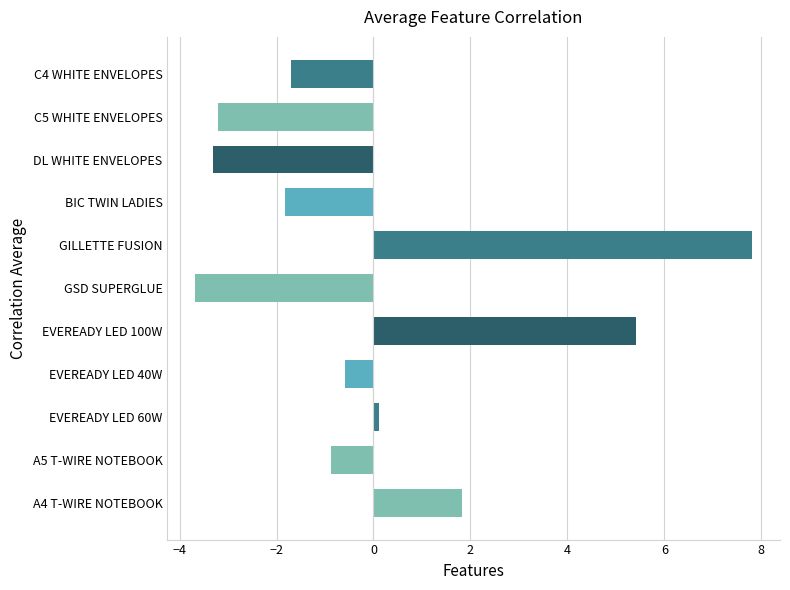

Rank the categories by value from lowest to highest.

GSD SUPERGLUE, DL WHITE ENVELOPES, C5 WHITE ENVELOPES, BIC TWIN LADIES, C4 WHITE ENVELOPES, A5 T-WIRE NOTEBOOK, EVEREADY LED 40W, EVEREADY LED 60W, A4 T-WIRE NOTEBOOK, EVEREADY LED 100W, GILLETTE FUSION